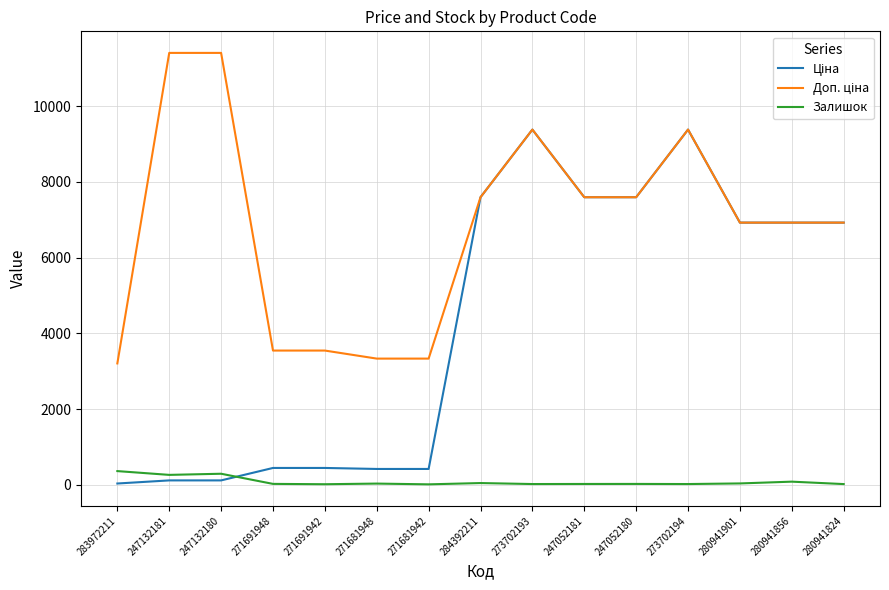

The Залишок series shows 21.0 at 247052180. True or false?

True